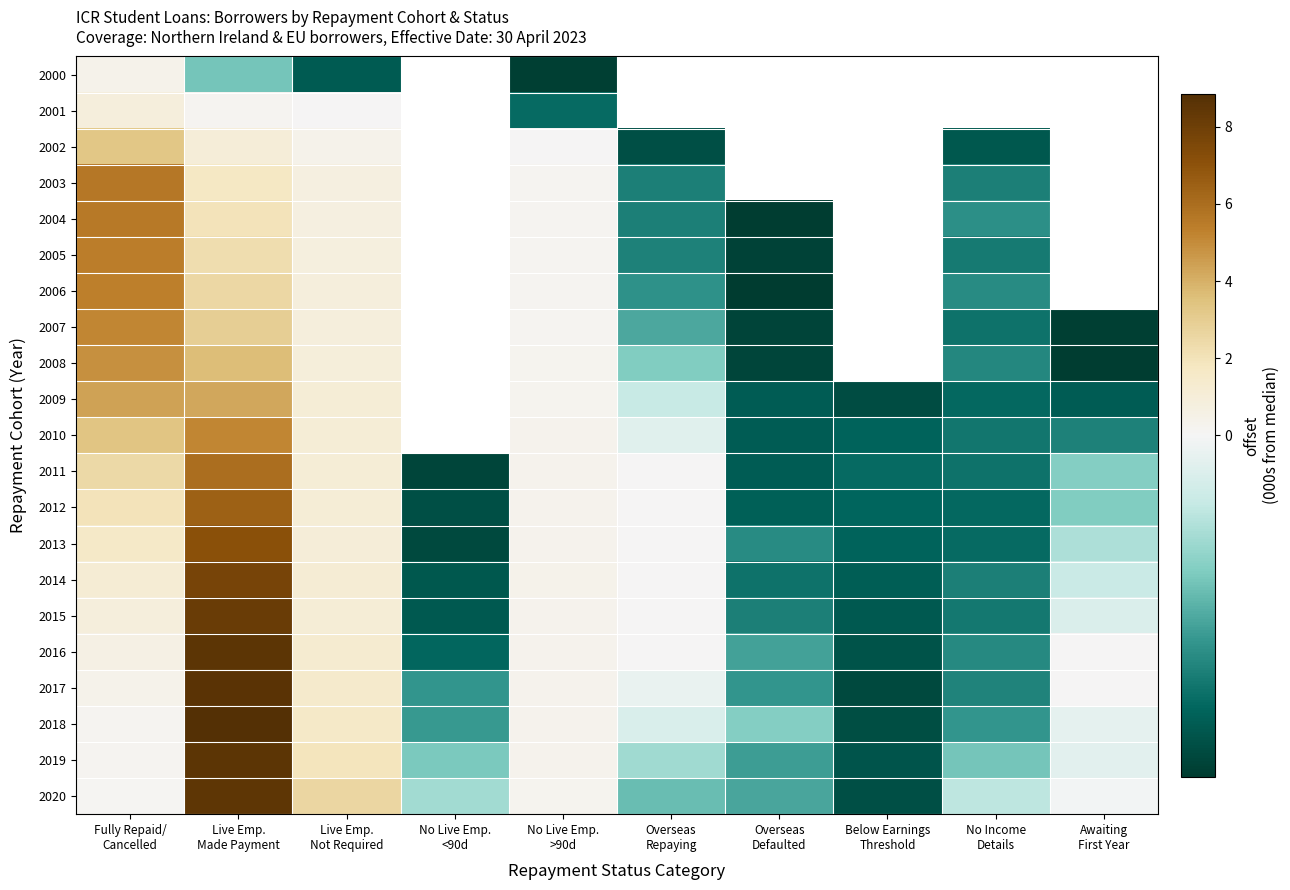

Is it true that 2005 equals 5.5 at Fully Repaid/ Cancelled?

True